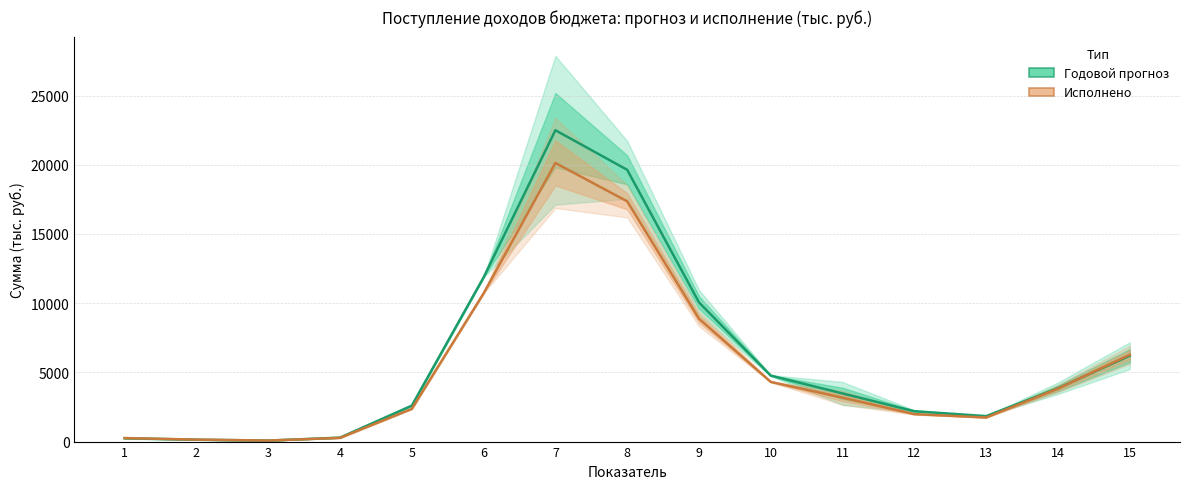

What is the sum of the Исполнено values at 12 and 14?

5811.8